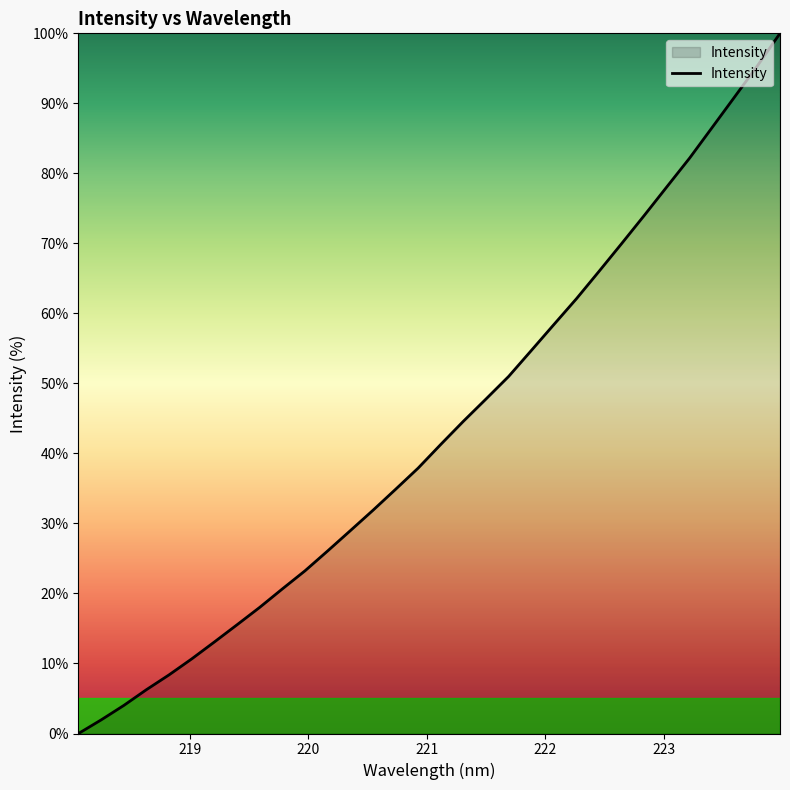

What is the greatest value displayed?

100.0